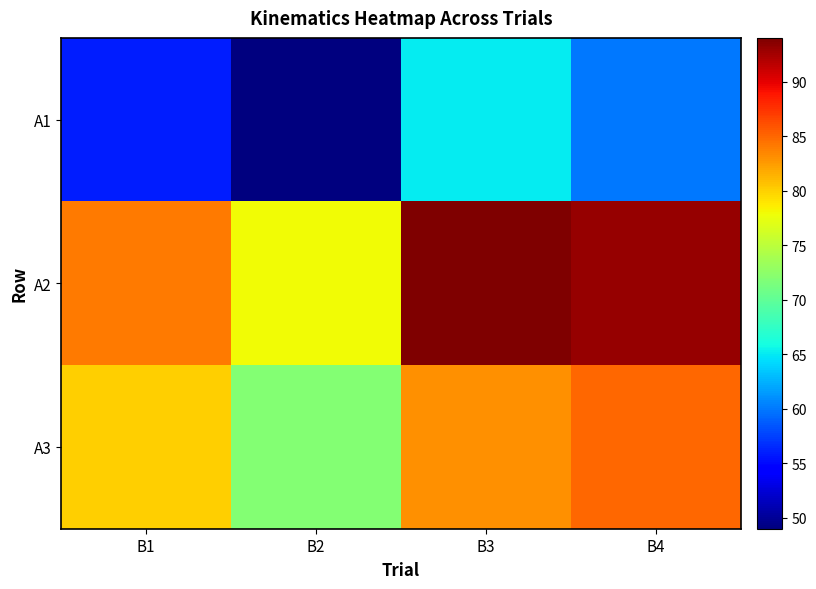

Which series has the largest range (max minus min)?

A1